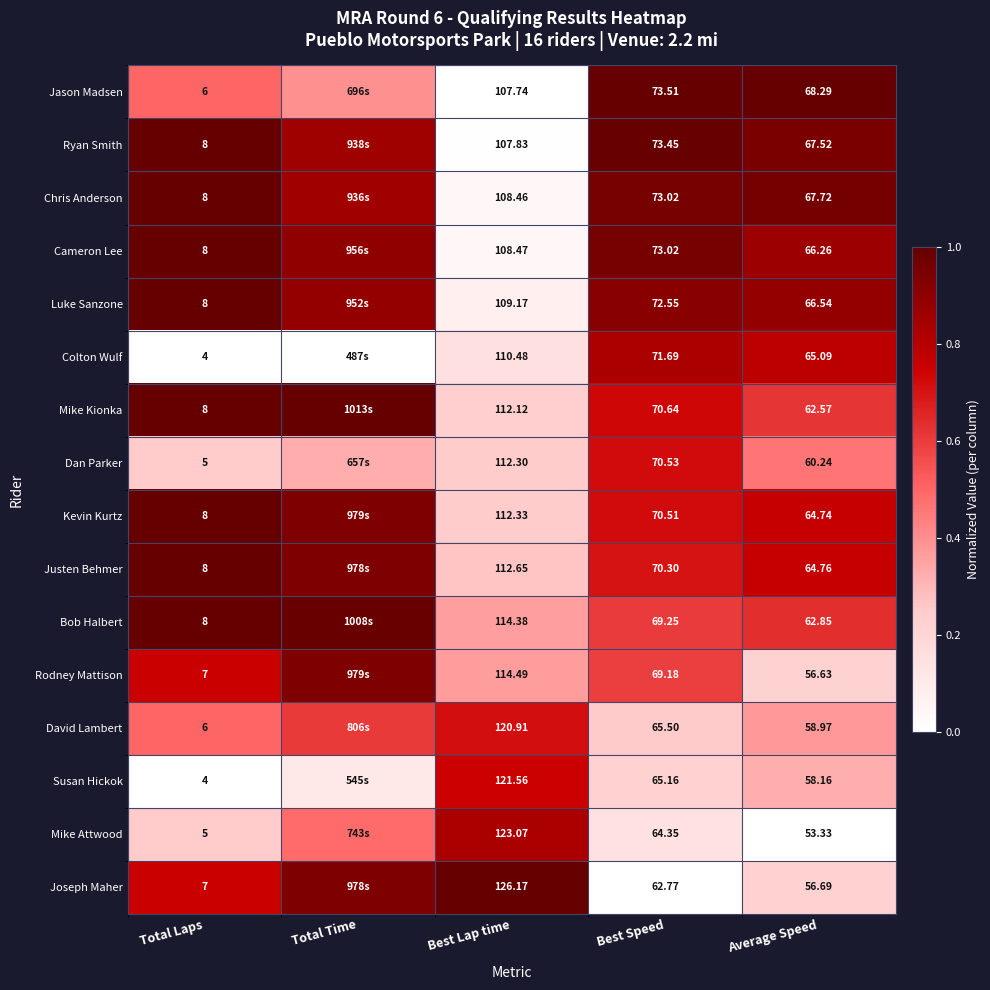

Which series changed the most between Total Laps and Best Speed?

Colton Wulf